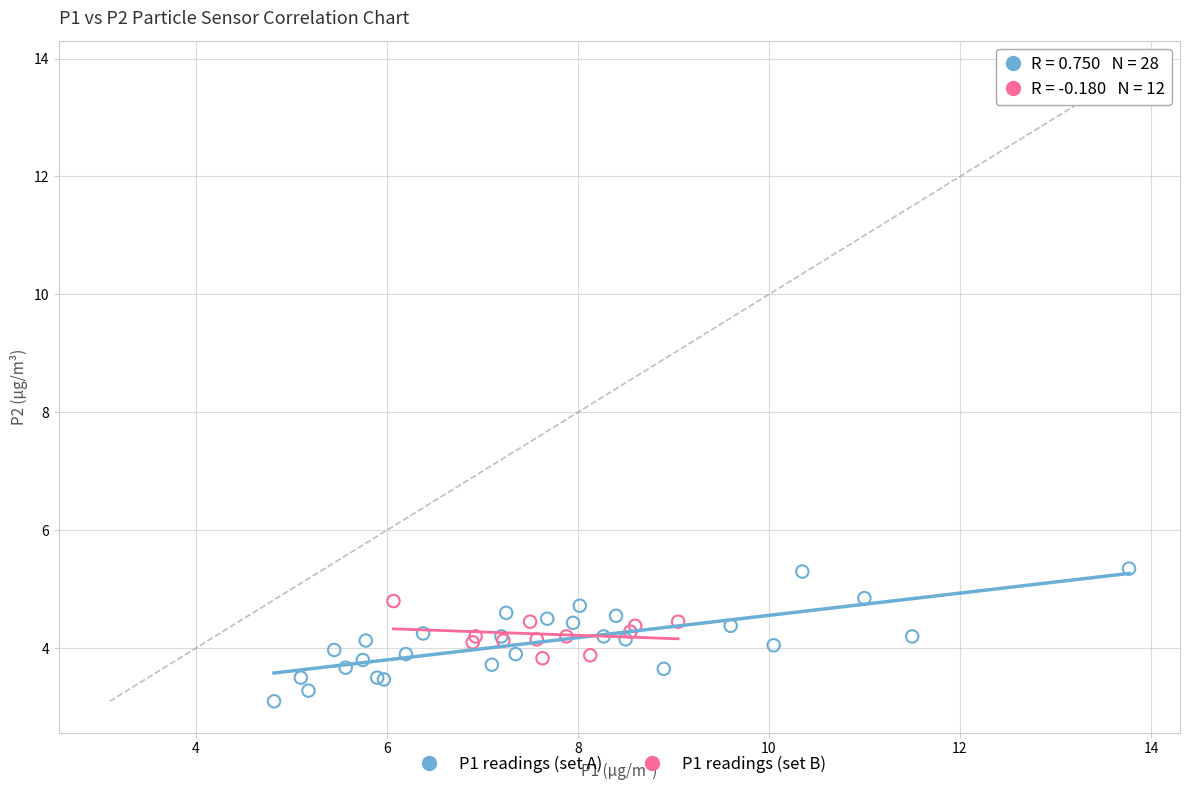

What are all the series names shown in the legend?

P1 readings (set A), P1 readings (set B)